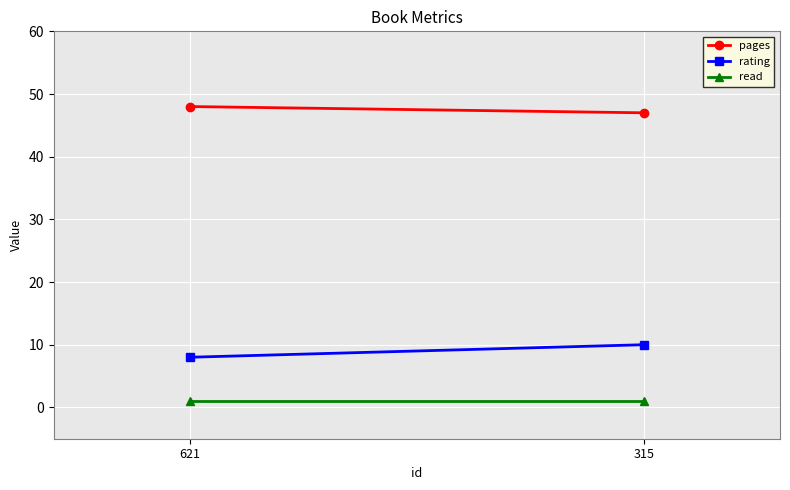

What is the value of the read point at the 2nd from the left?

1